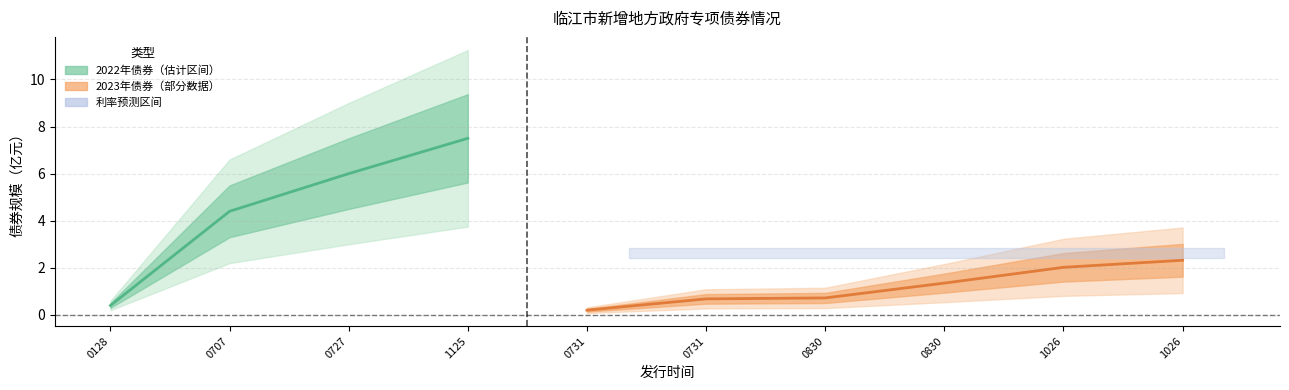

What is the spread (max minus min) of values at 2023-08-30?

2.8